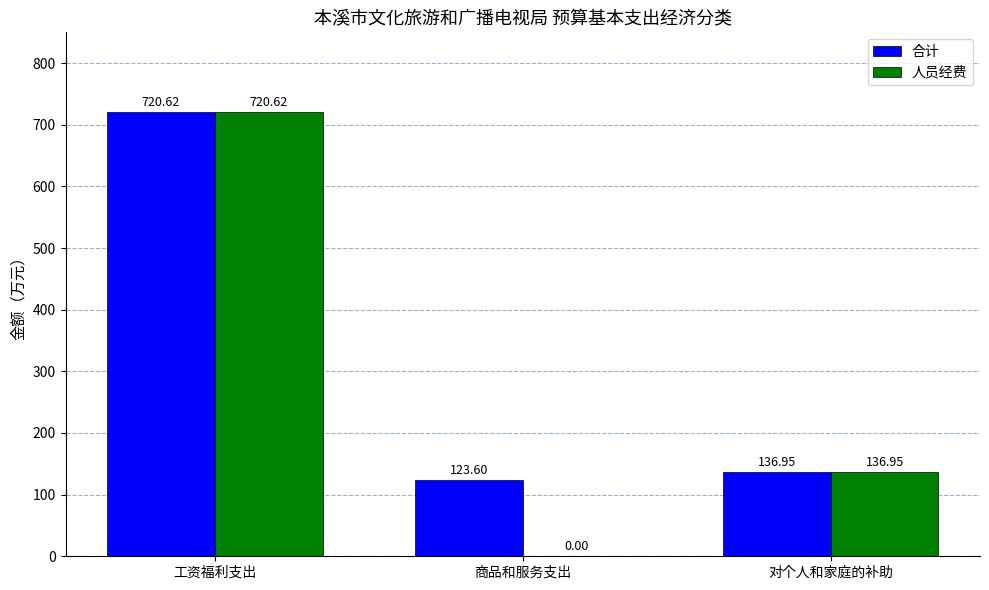

How many data points in 合计 are above 136?

2